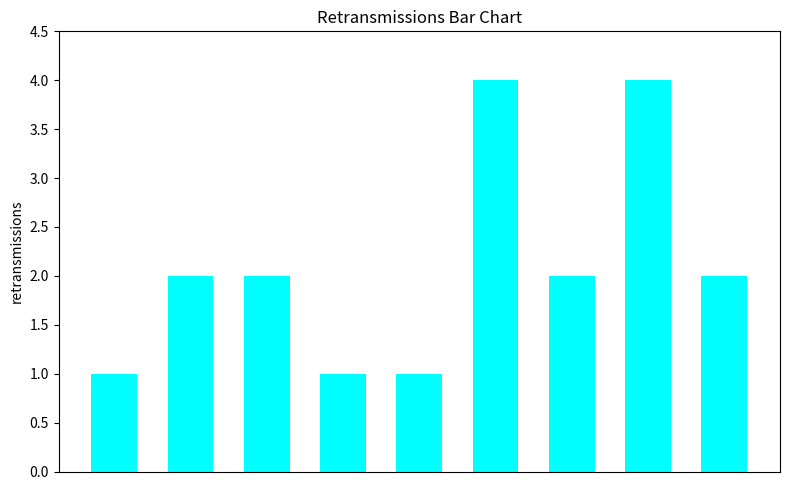

What is the value of the 7th bar from the left?

2